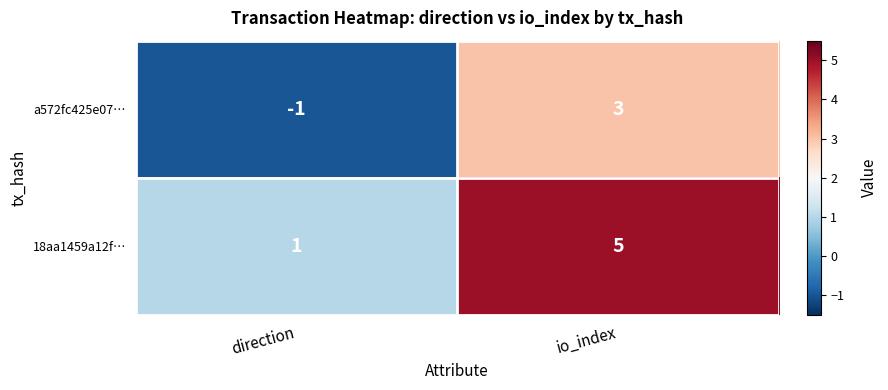

Where is a572fc425e07… nearest to the value 1?

direction